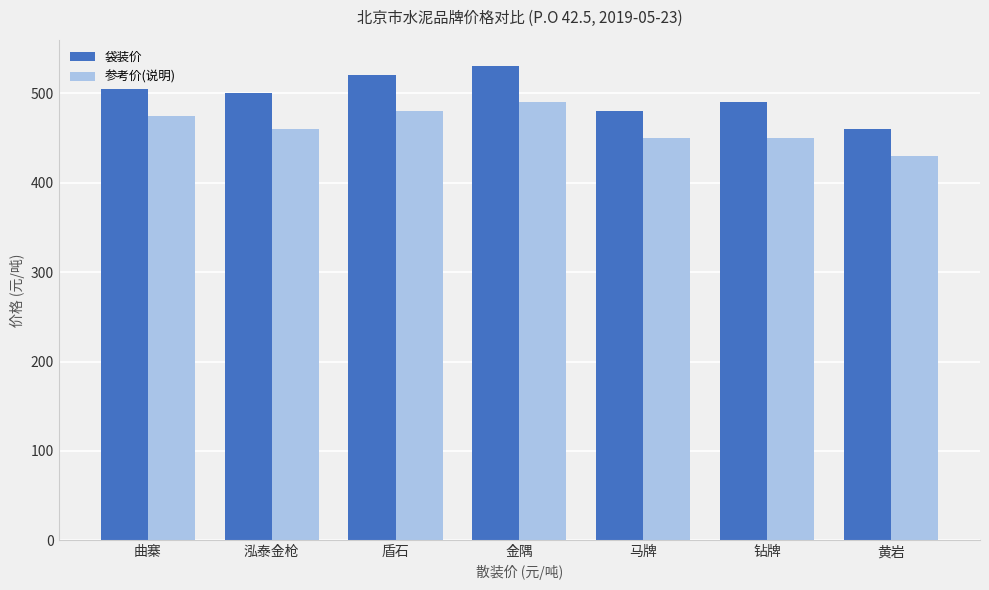

Count the number of data series in this chart.

2